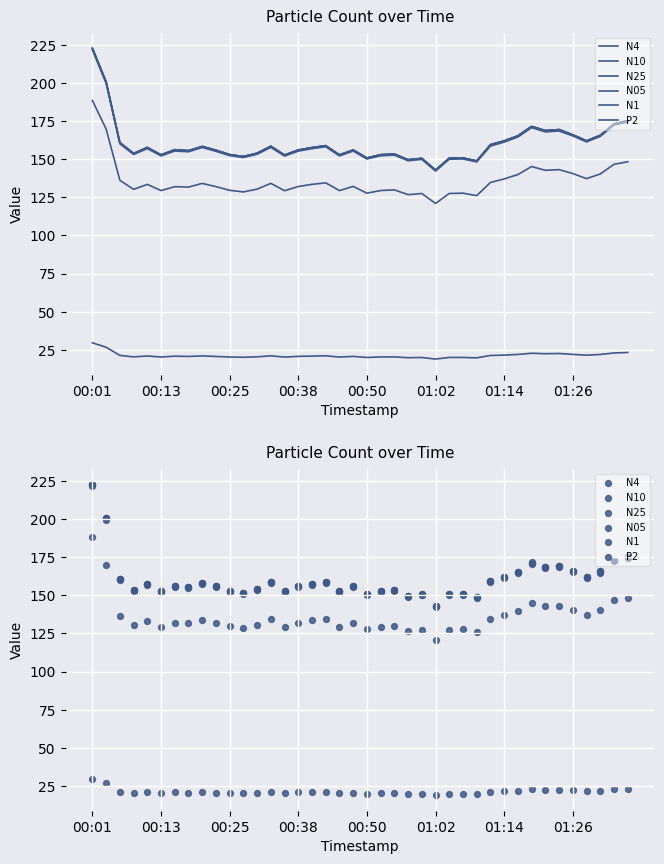

Which series reaches the minimum Y coordinate?

P2